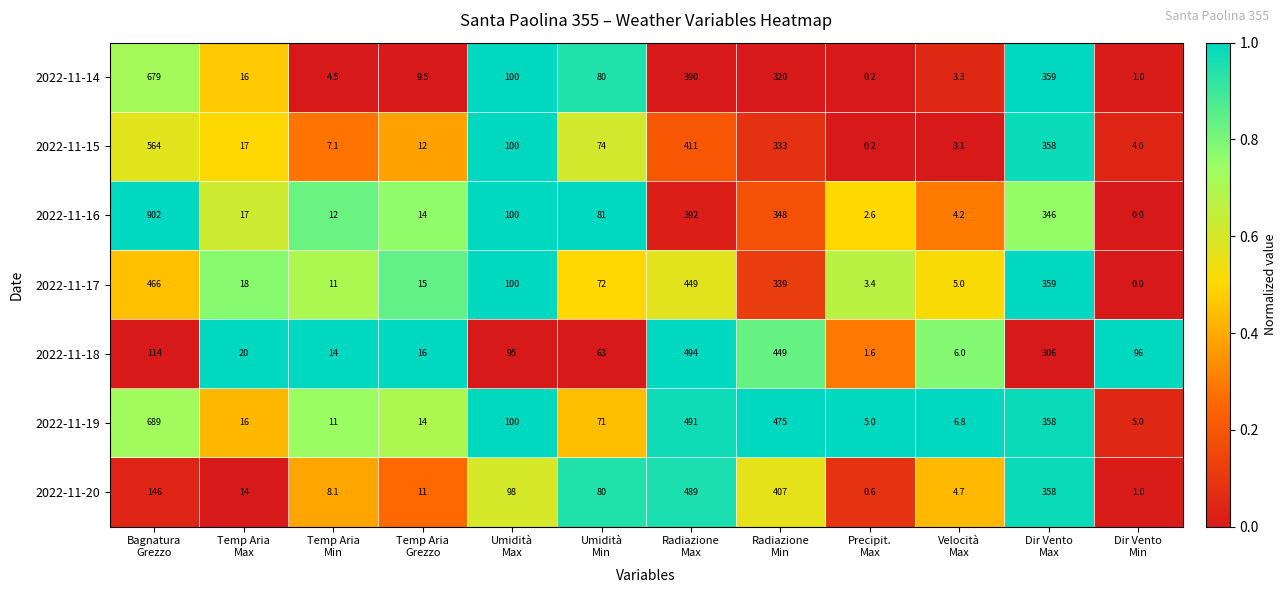

What is the maximum value for 2022-11-16?

902.0